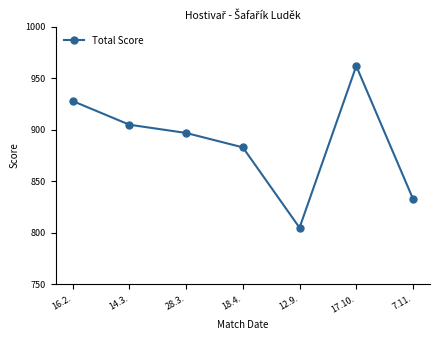

How many values are below 897?

3